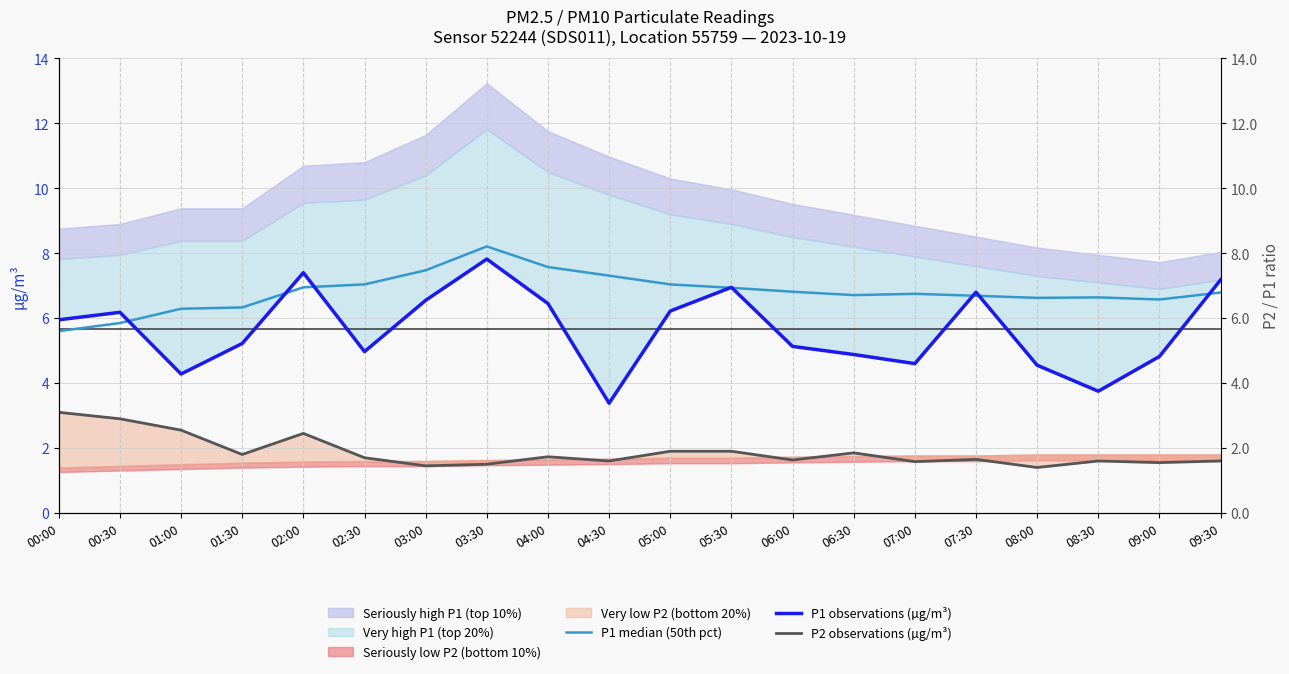

Rank the categories by P2 observations (µg/m³) value from highest to lowest.

00:00, 00:30, 01:00, 02:00, 05:00, 05:30, 06:30, 01:30, 04:00, 02:30, 07:30, 06:00, 04:30, 08:30, 09:30, 07:00, 09:00, 03:30, 03:00, 08:00